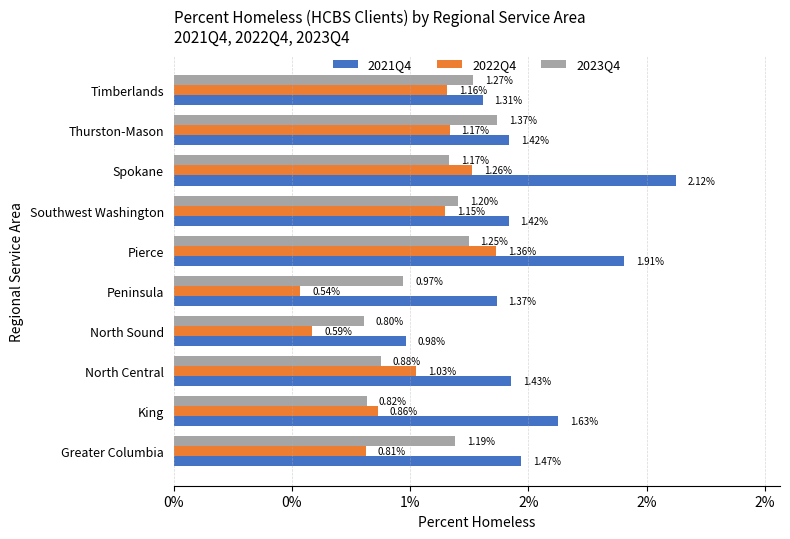

What is the value of the 2021Q4 bar at the 2nd from the left?

1.5